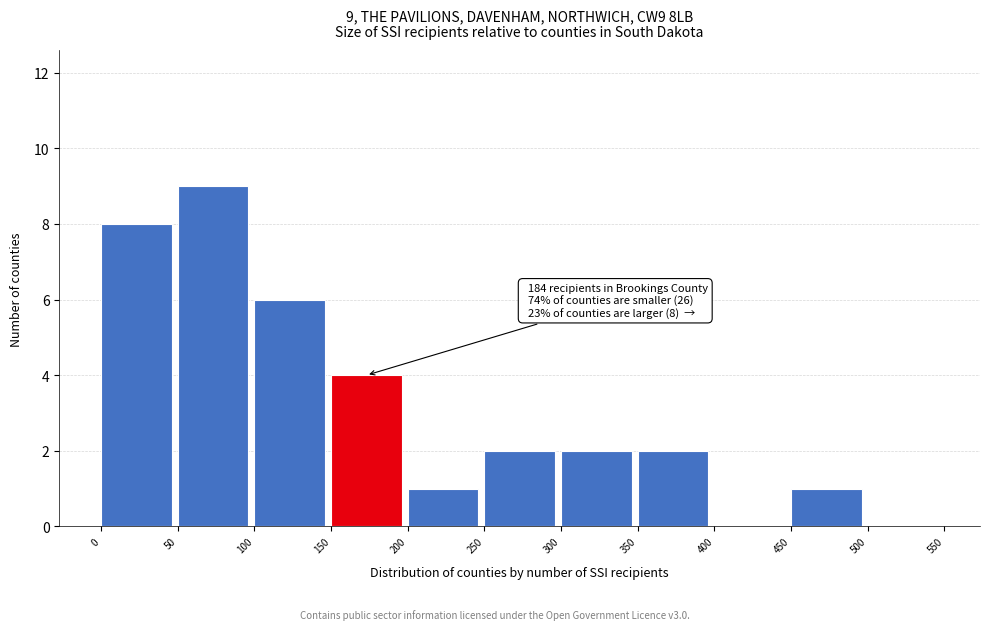

Over which range of the x-axis is the bar tallest?

50 to 100